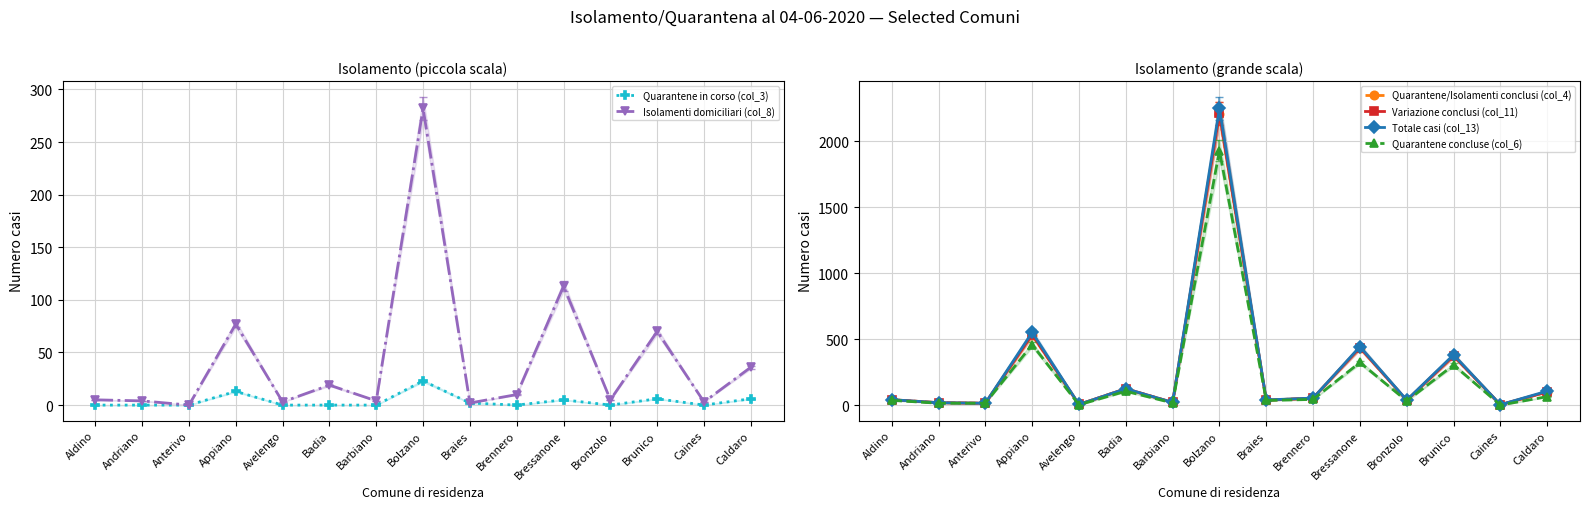

In Quarantene/Isolamenti conclusi (col_4), how many points are lower than both neighbors (excluding endpoints)?

6